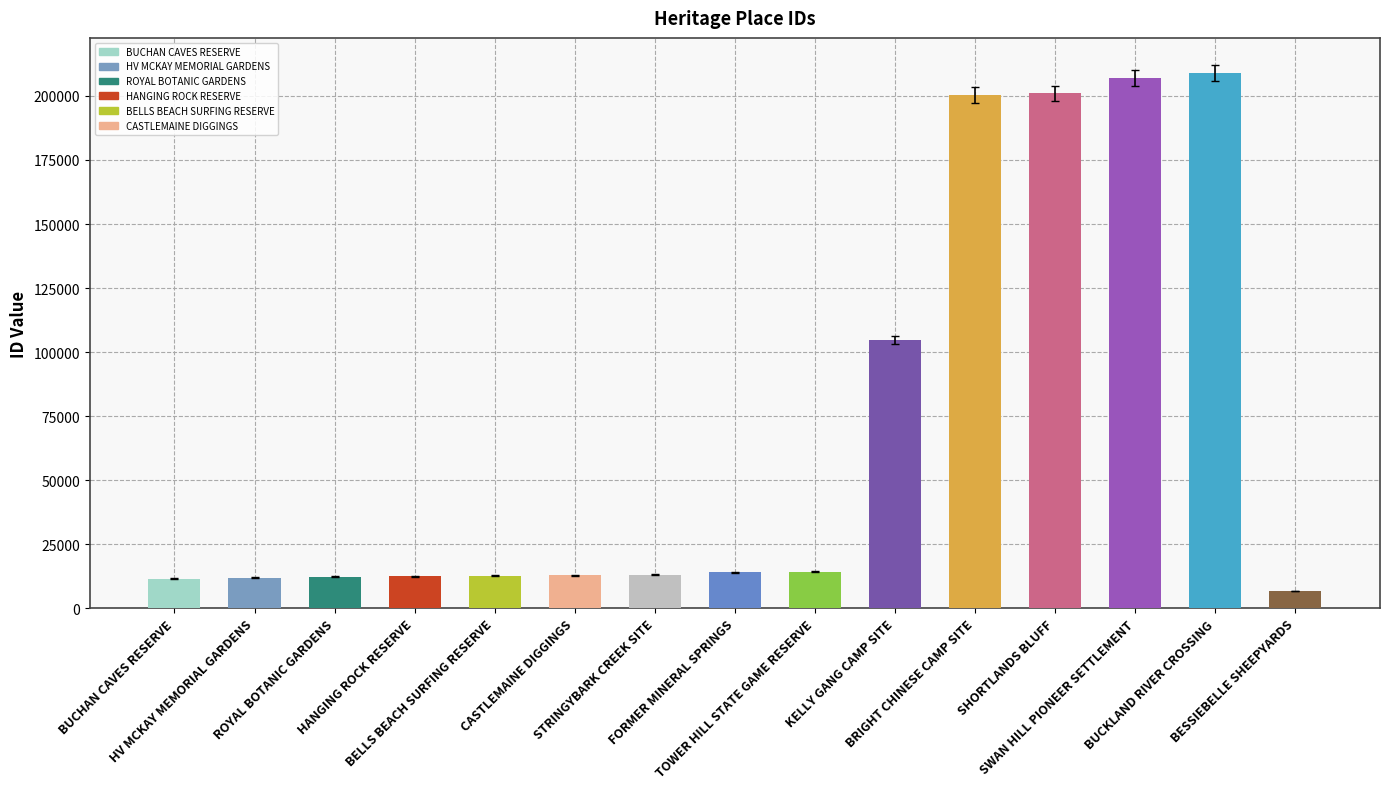

What is the difference between the maximum and minimum values?

202213